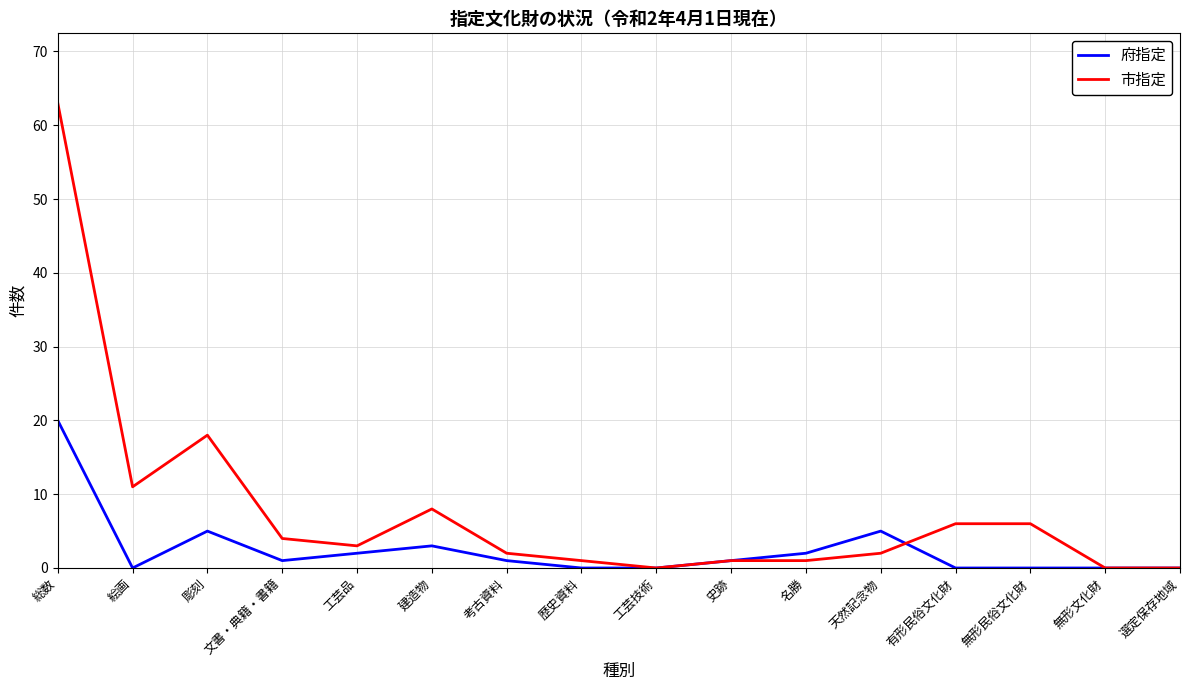

At which label does 市指定 first exceed 3?

総数